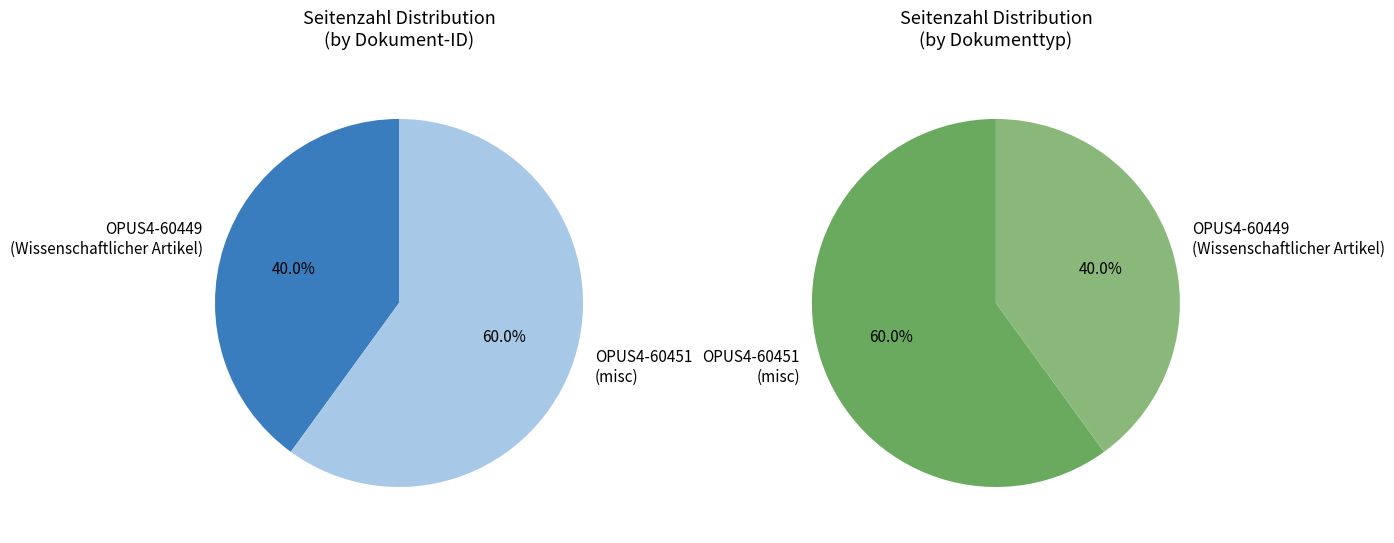

What is the change in value from OPUS4-60449 to OPUS4-60451?

+2